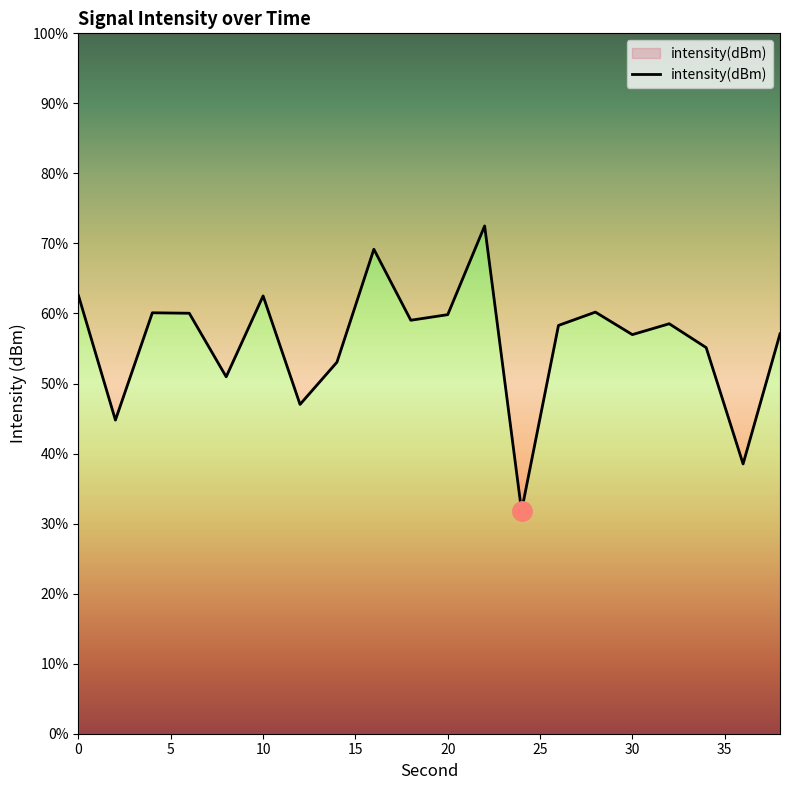

Is it true that the value at 19 is -227.3?

False